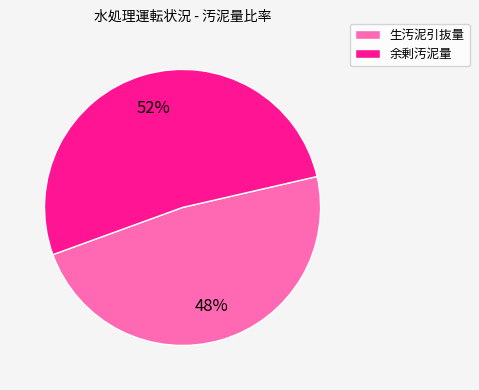

What is the ratio of the value at 生汚泥引抜量 to the value at 余剰汚泥量?

0.9